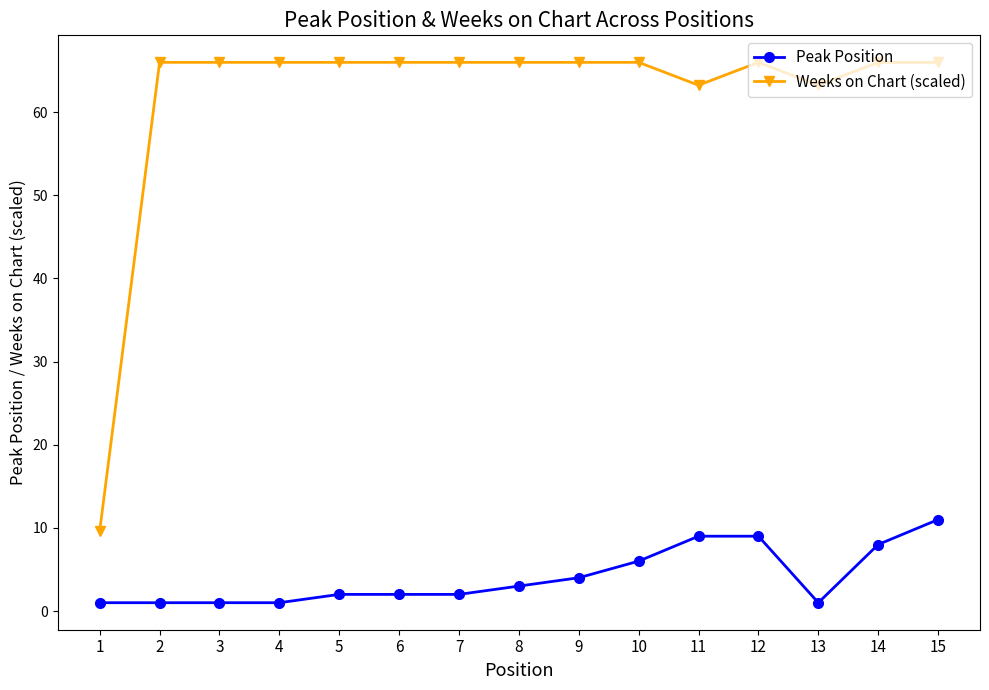

The Peak Position series shows 1.0 at 4. True or false?

True